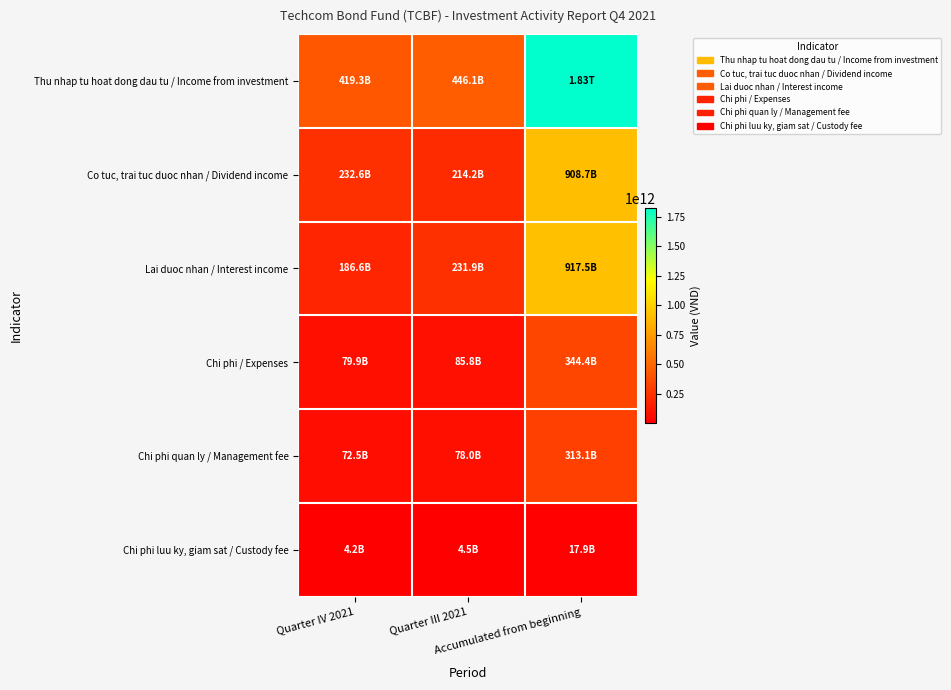

What is the total value across all series at Quarter III 2021?

1060545031209